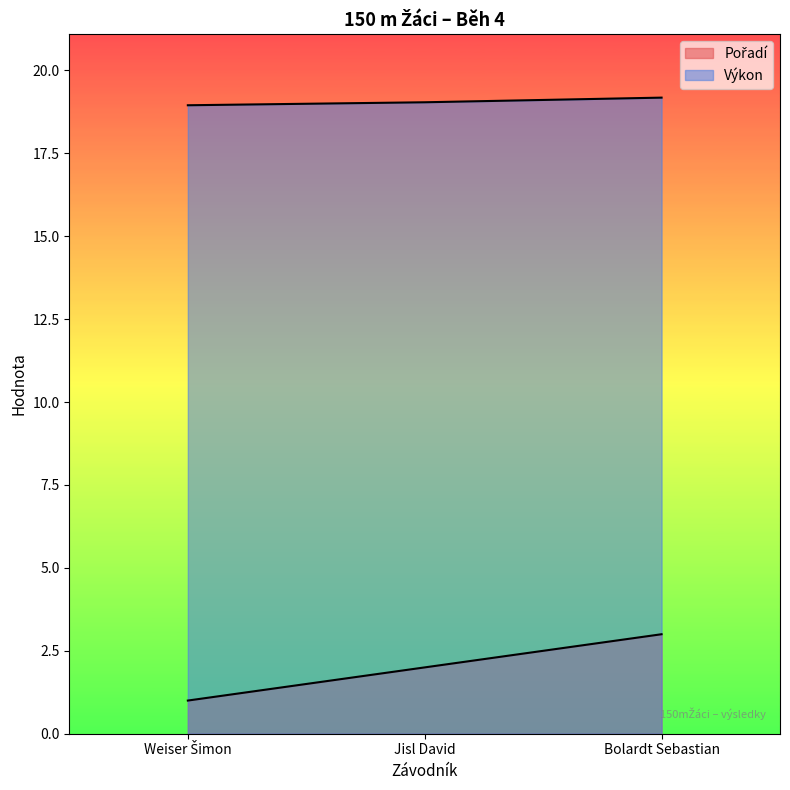

What is the minimum value shown in the chart?

1.0